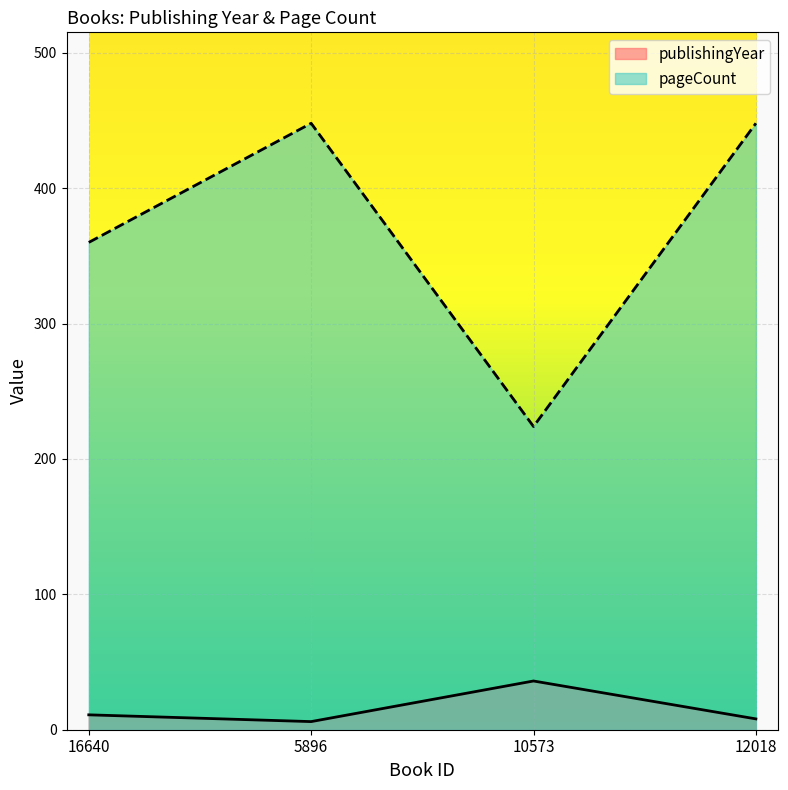

Rank the series at 16640 from lowest to highest value.

publishingYear, pageCount